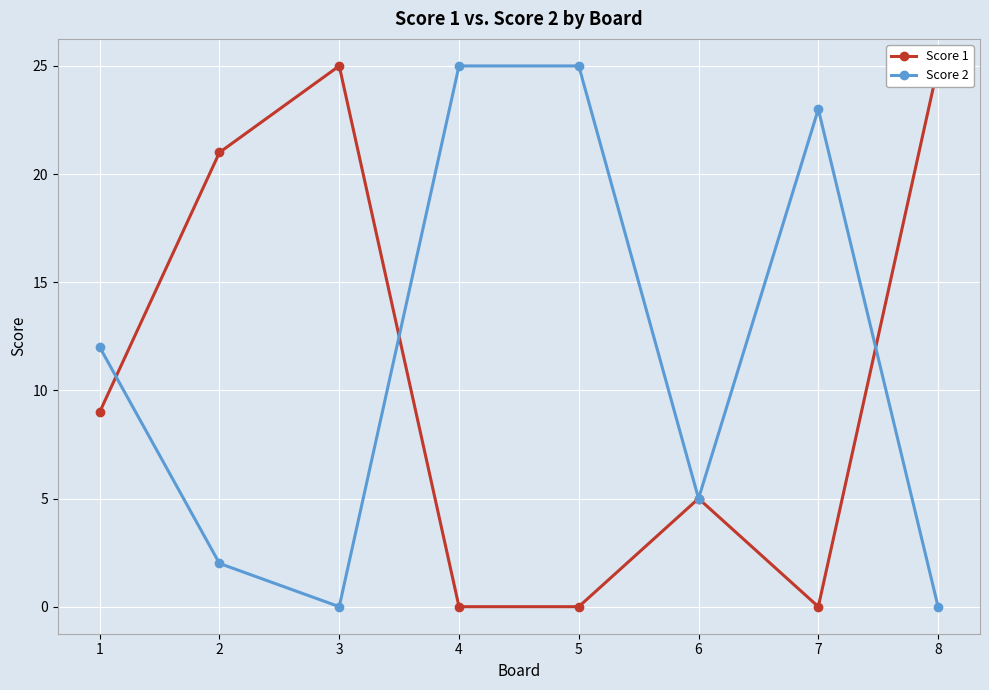

At which category does the chart reach its minimum across all series?

4